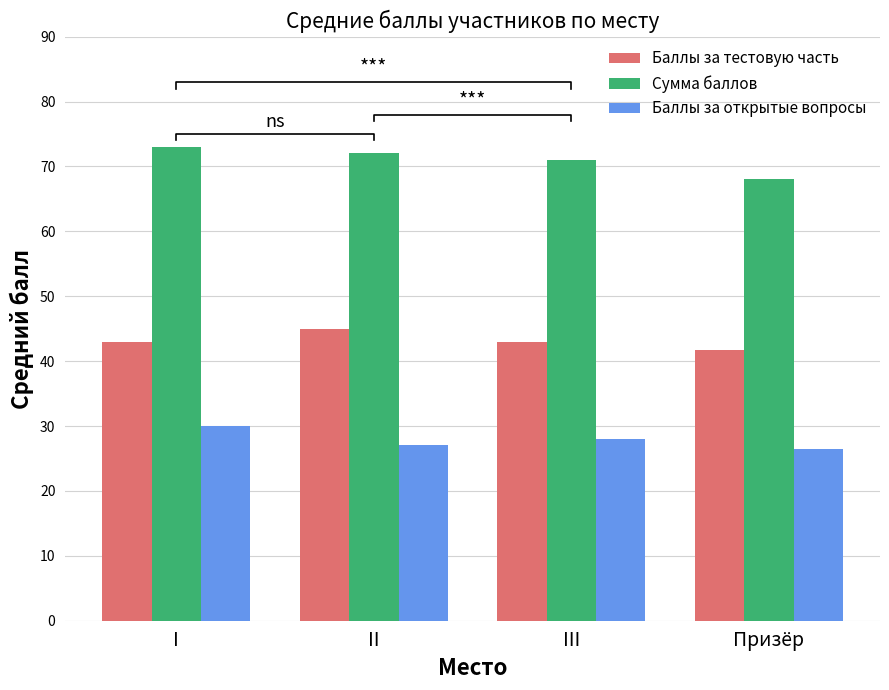

Is the value of Сумма баллов at III greater than the value of Баллы за открытые вопросы at III?

Yes